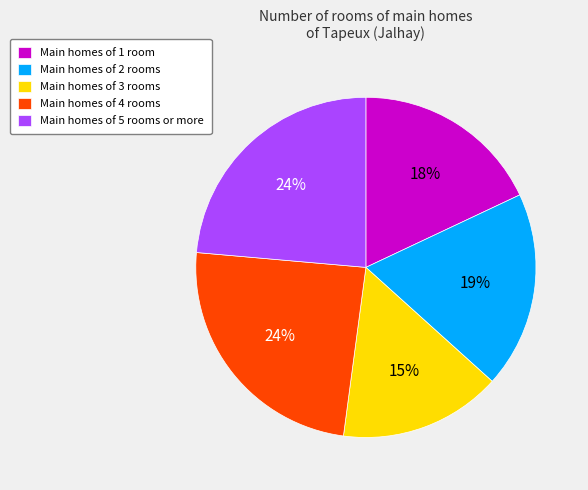

Does any single category account for the majority?

No